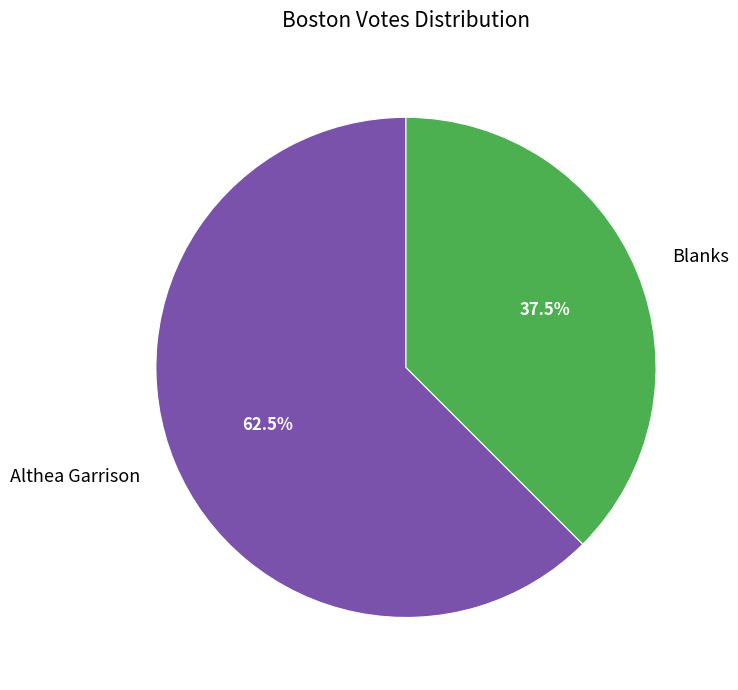

How many segments does this pie chart have?

2